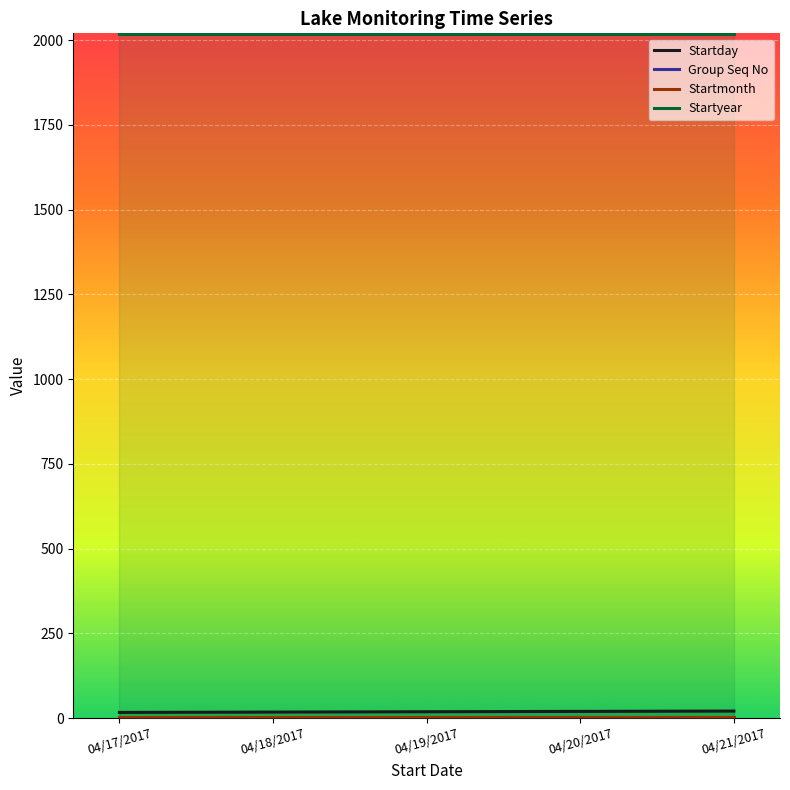

True or false: Startmonth and Startyear intersect in this chart.

False